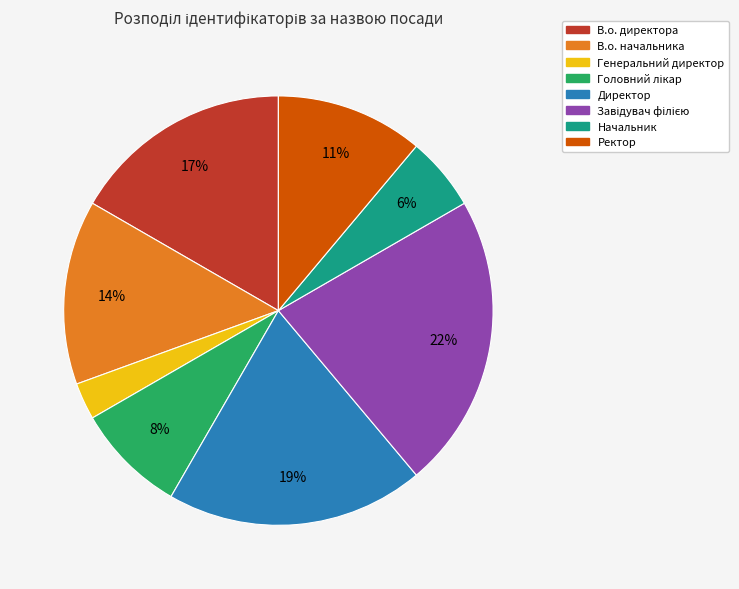

The Генеральний директор slice represents 14% of the pie. True or false?

False